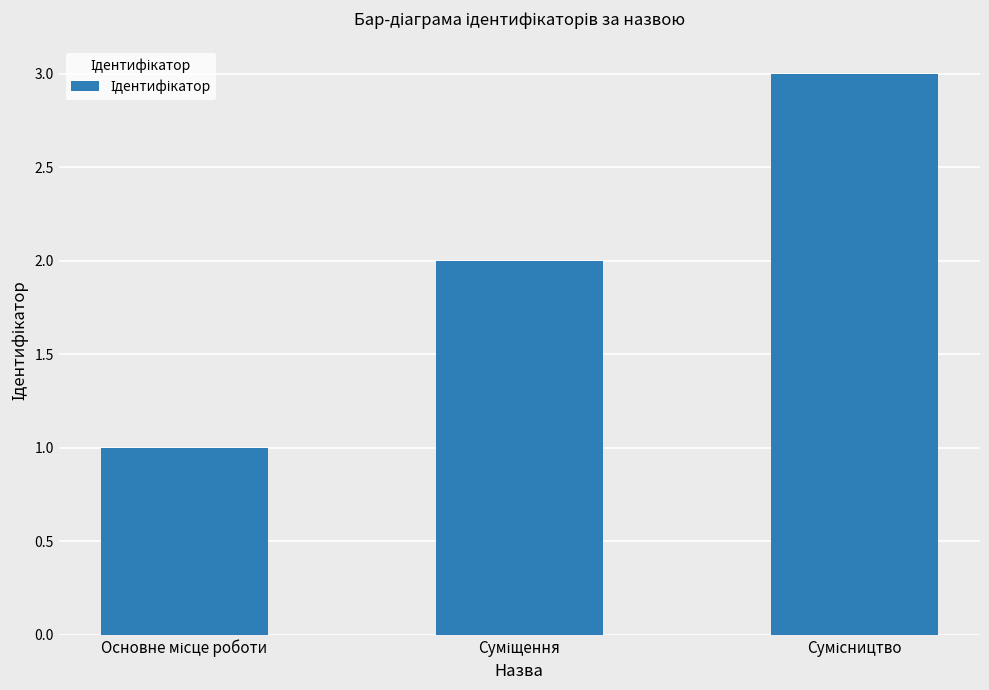

What is the sum of all values?

6